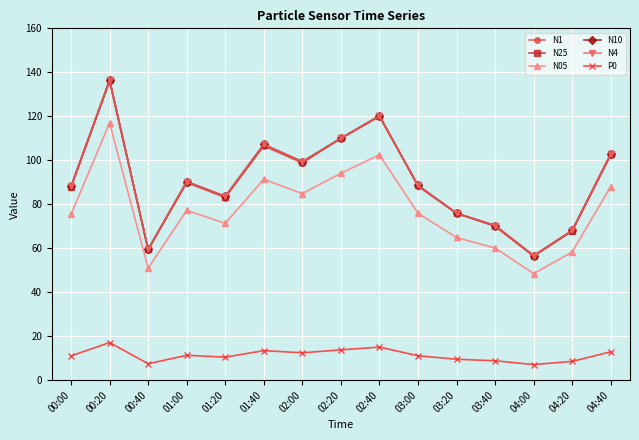

What is the maximum value for P0?

17.1